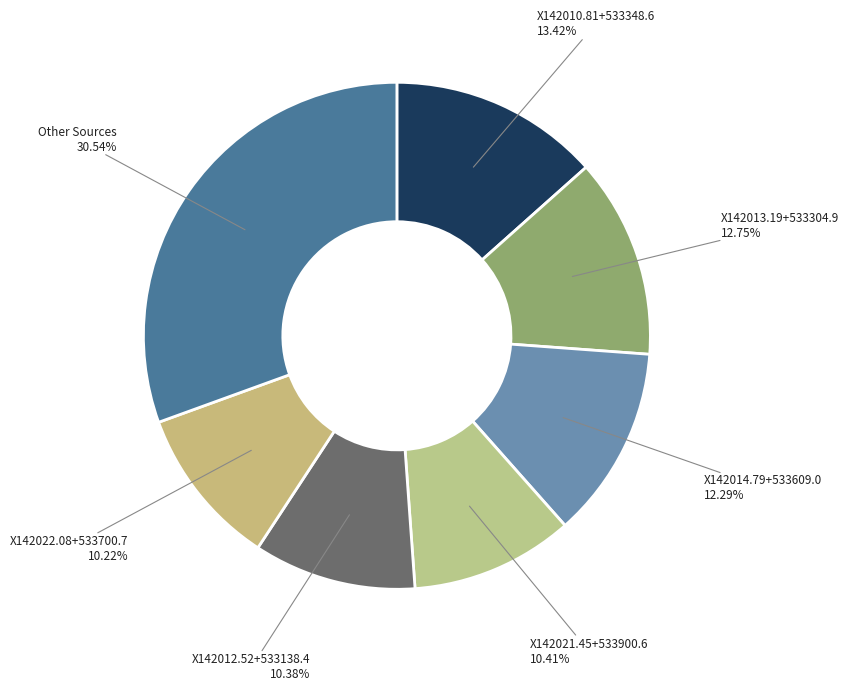

Is there a majority slice in this chart?

No